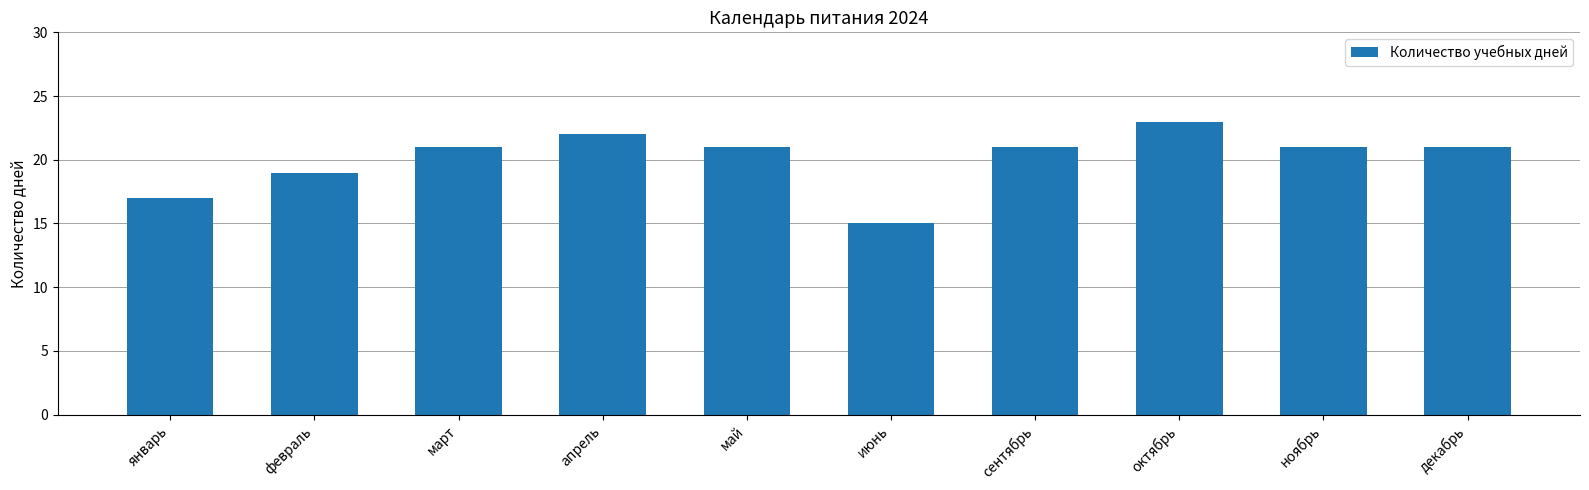

Read the value at февраль.

19